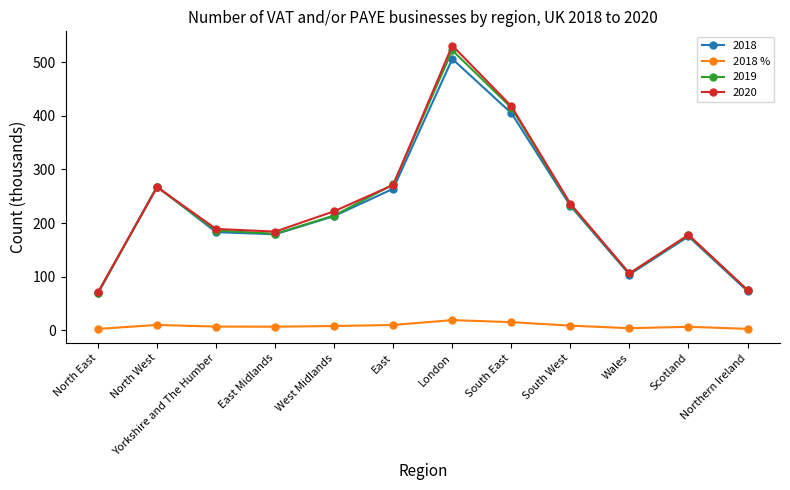

What is the minimum value shown in the chart?

2.6